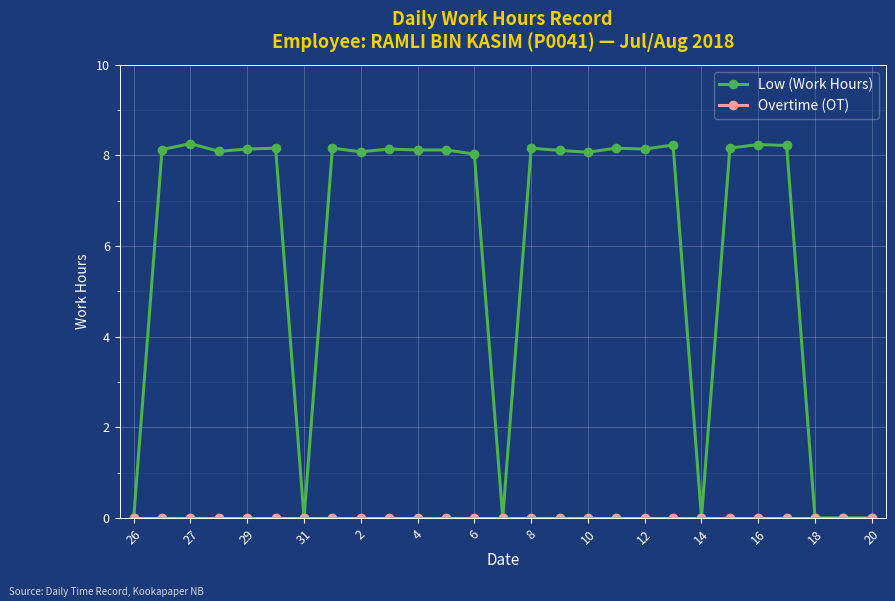

Which series has the largest range (max minus min)?

Low (Work Hours)